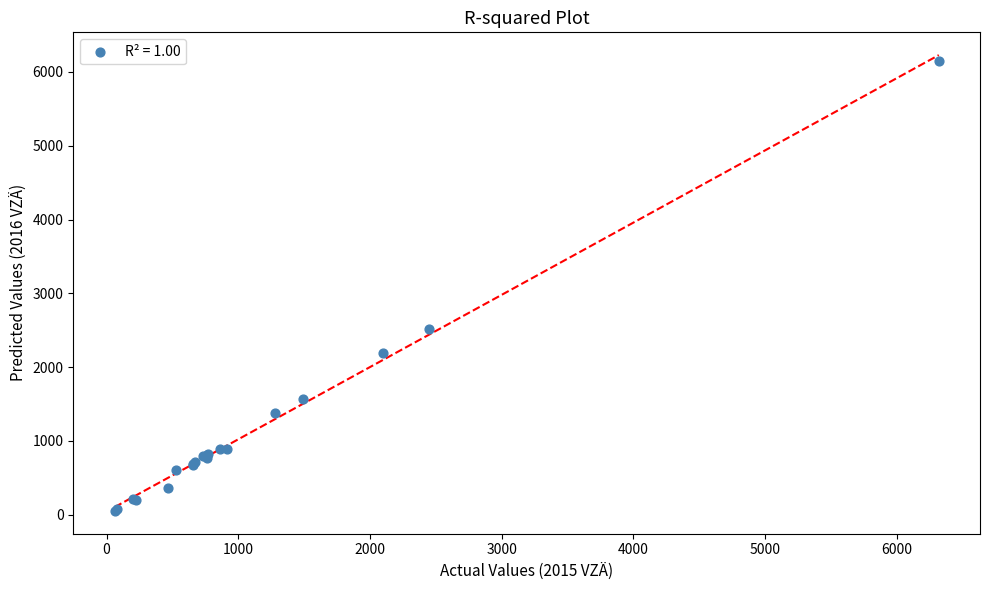

What Y value in the scatter plot is closest to 3098?

2514.3